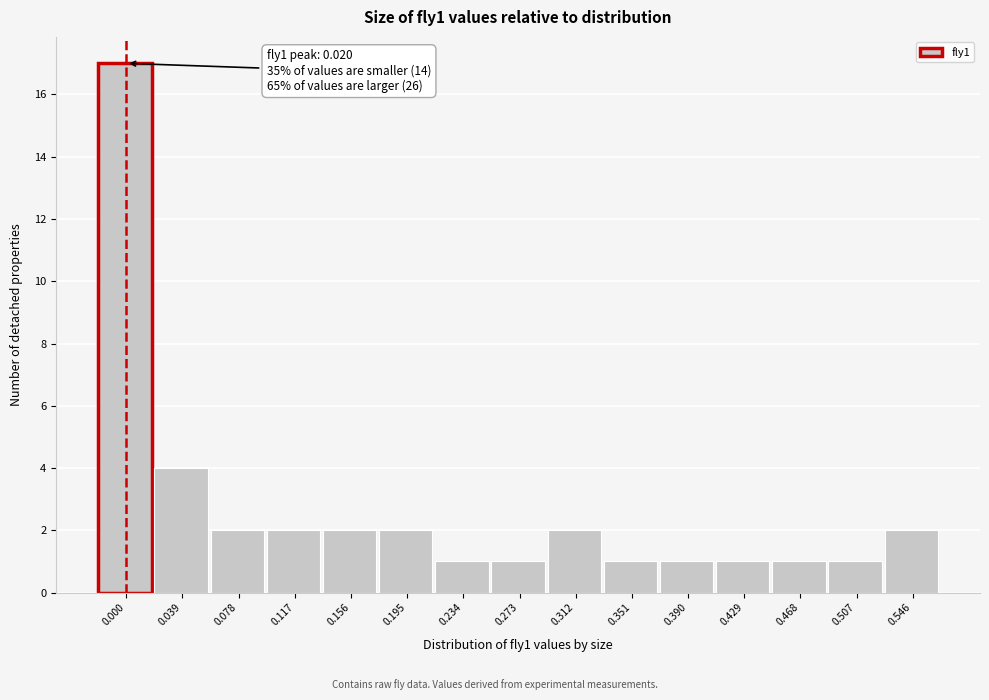

Reading right to left, extract all data points from this chart.

0.546=2	0.507=1	0.468=1	0.429=1	0.390=1	0.351=1	0.312=2	0.273=1	0.234=1	0.195=2	0.156=2	0.117=2	0.078=2	0.039=4	0.000=17